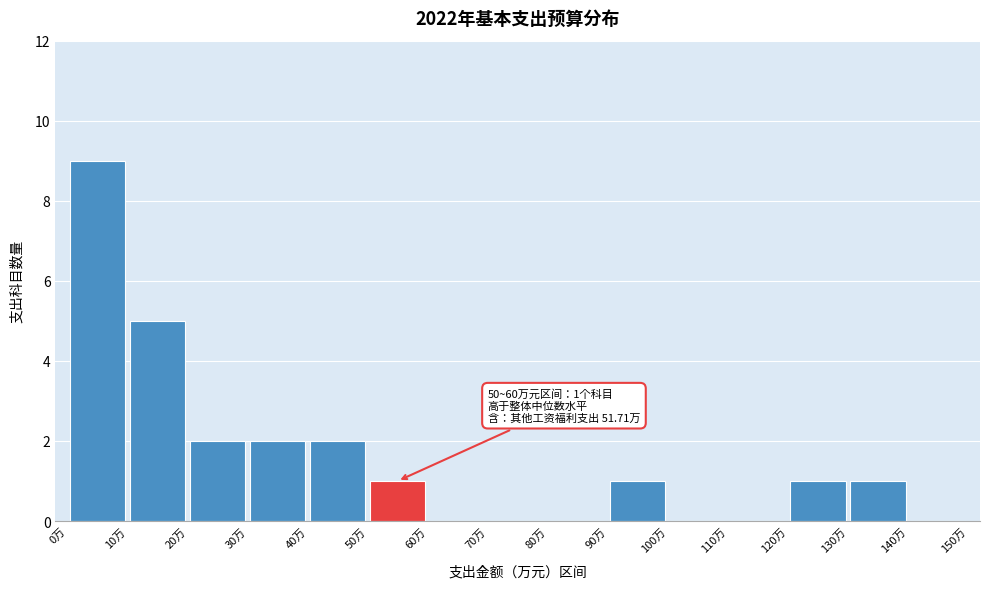

Over which range of the x-axis is the bar tallest?

0 to 10